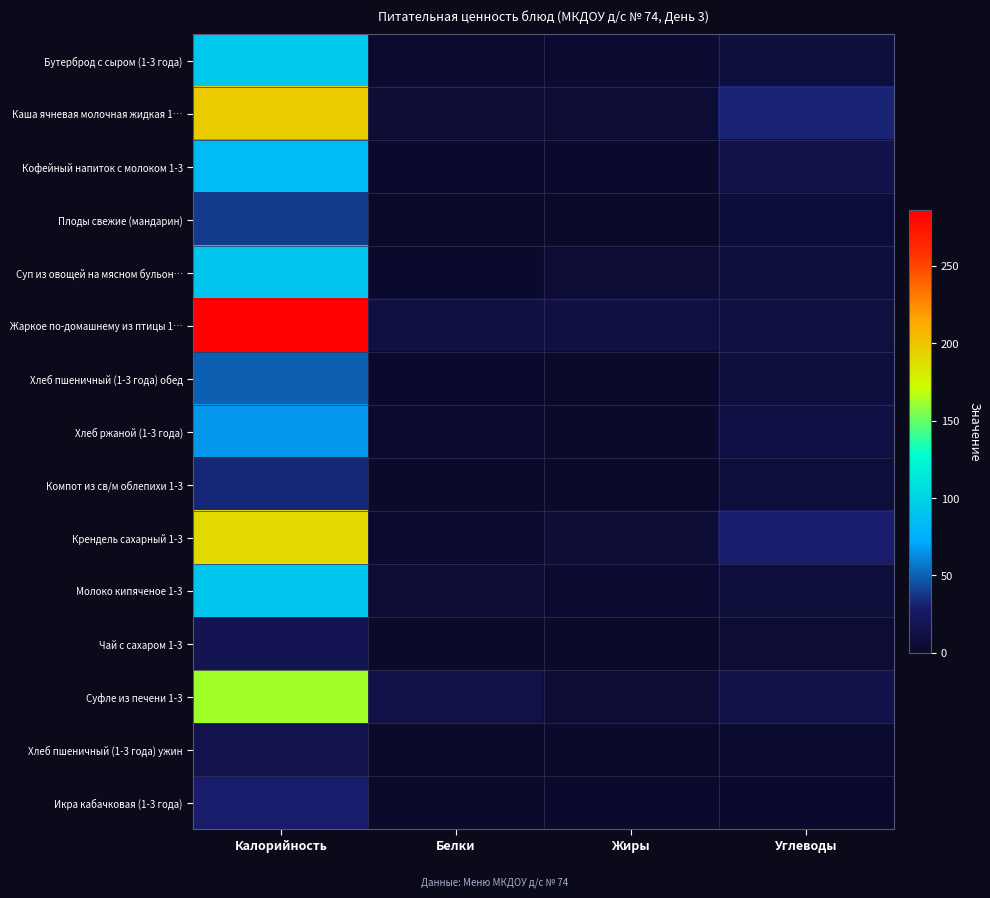

What is the total value across all series at Углеводы?

178.0